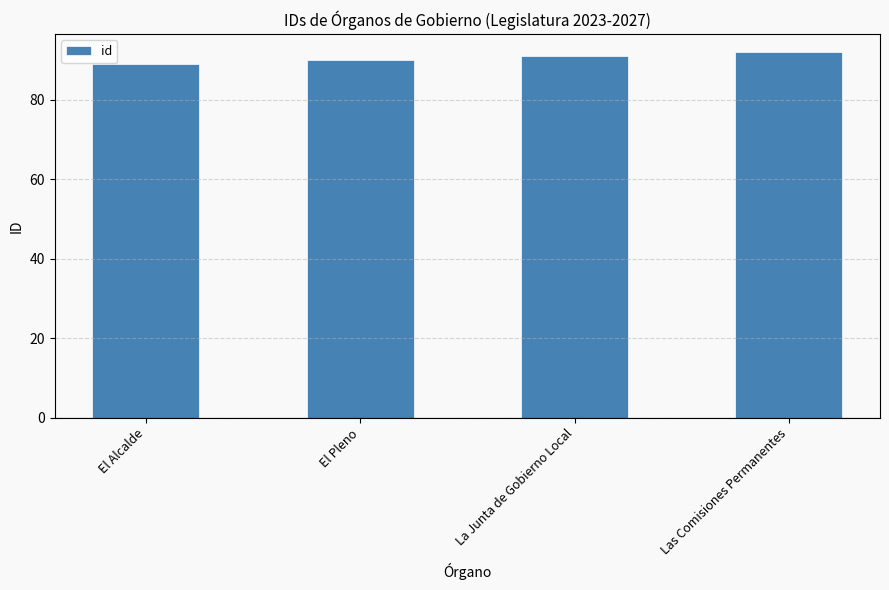

What is the sum of all values?

362